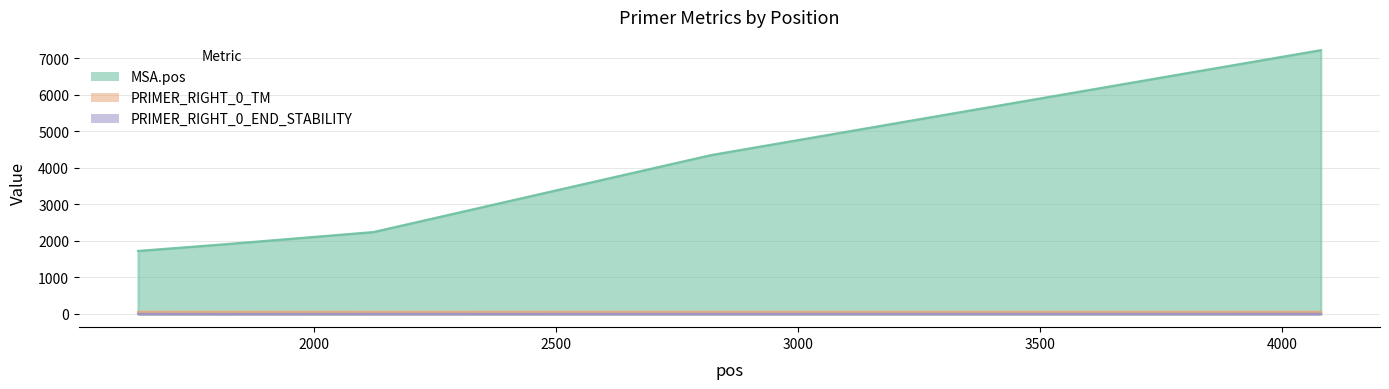

The value of MSA.pos at 4080 is 7228.0. True or false?

True